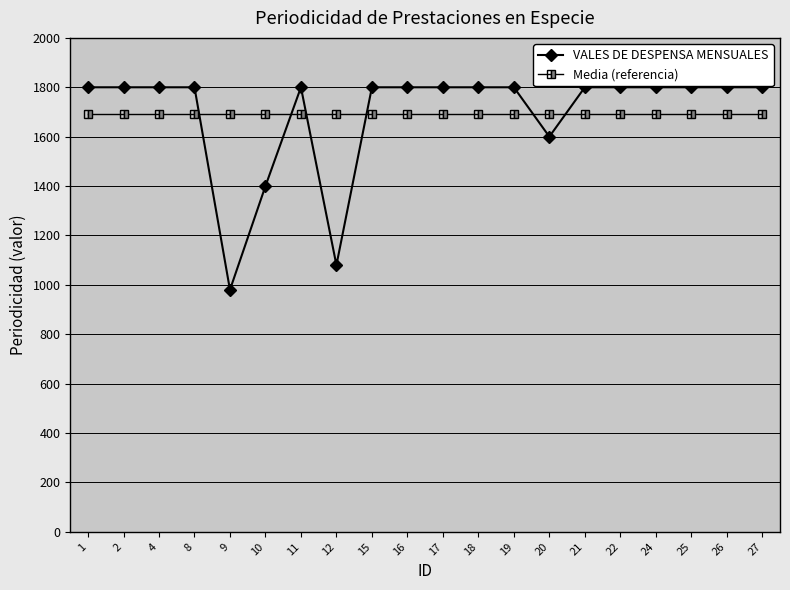

What is the sum of the Media (referencia) values at 19 and 27?

3386